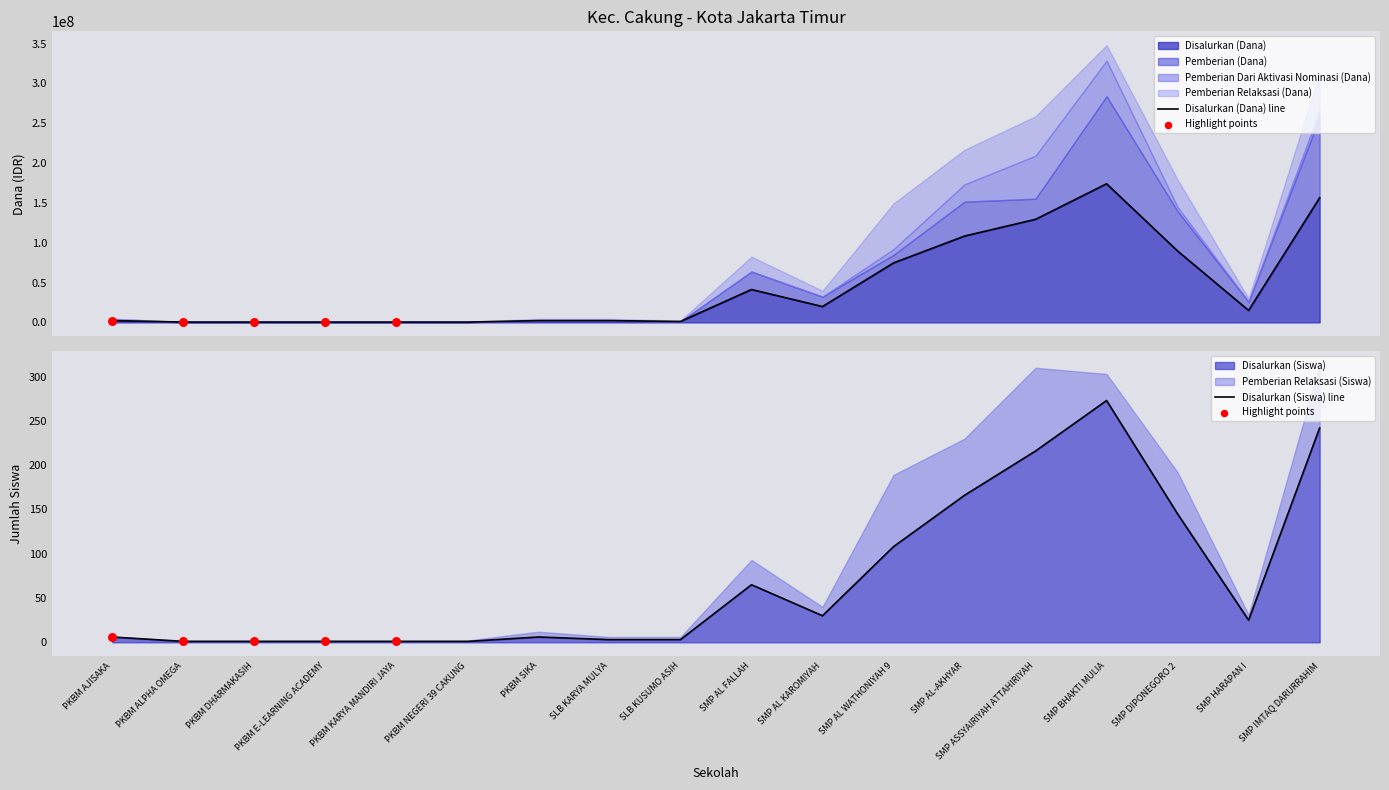

What are all the series names shown in the legend?

Disalurkan (Dana), Pemberian Relaksasi (Dana), Disalurkan (Siswa), Pemberian (Dana), Pemberian Dari Aktivasi Nominasi (Dana), Pemberian Relaksasi (Siswa)